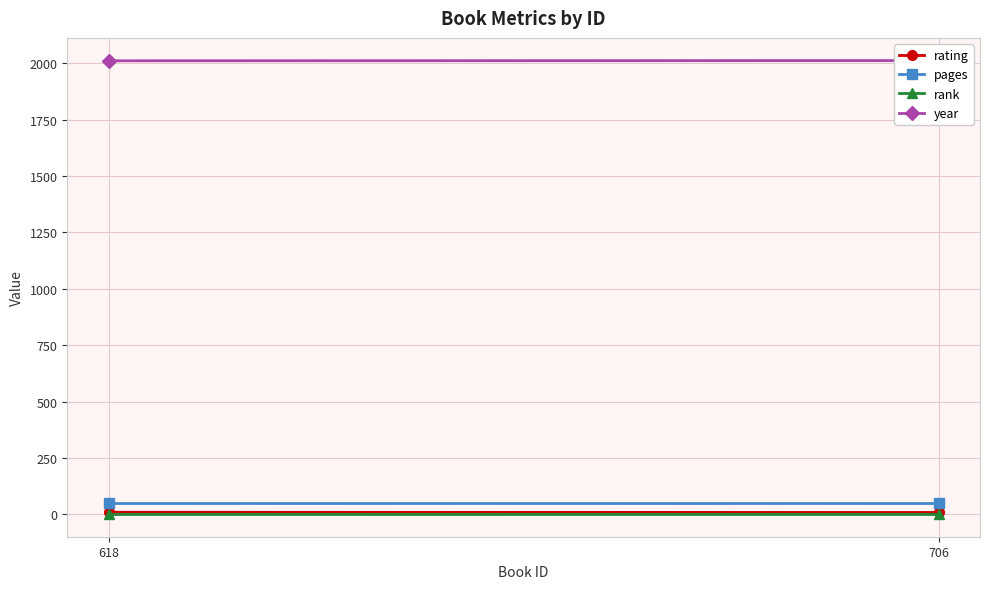

Which series has the largest range (max minus min)?

rating